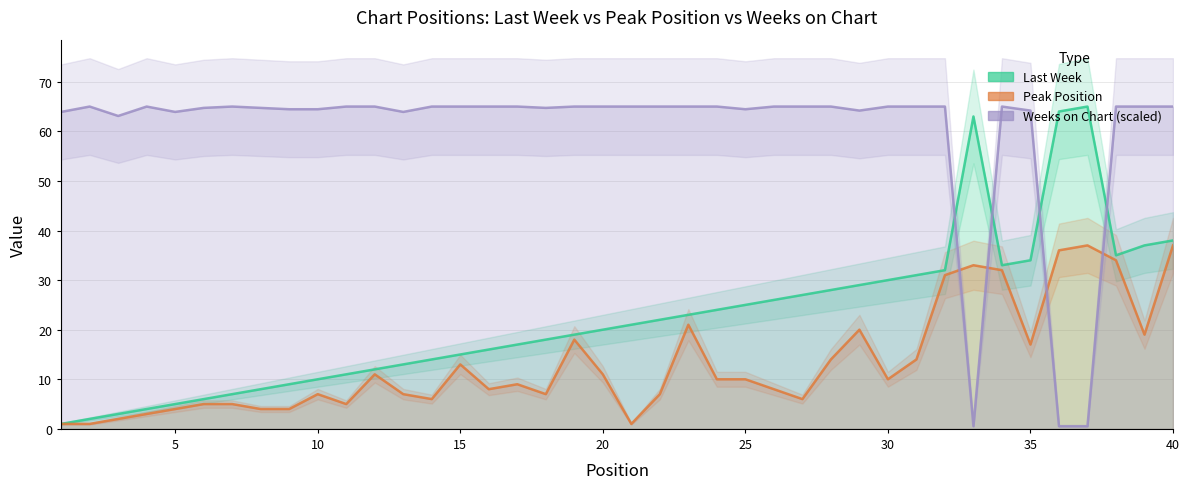

Rank the series by their maximum value, from highest to lowest.

Last Week, Weeks on Chart, Peak Position